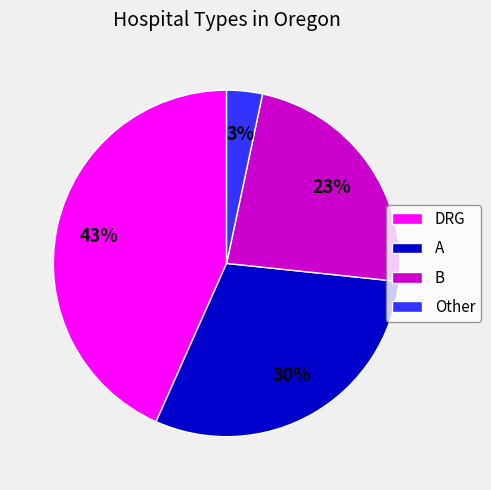

How many slices are in this pie chart?

4